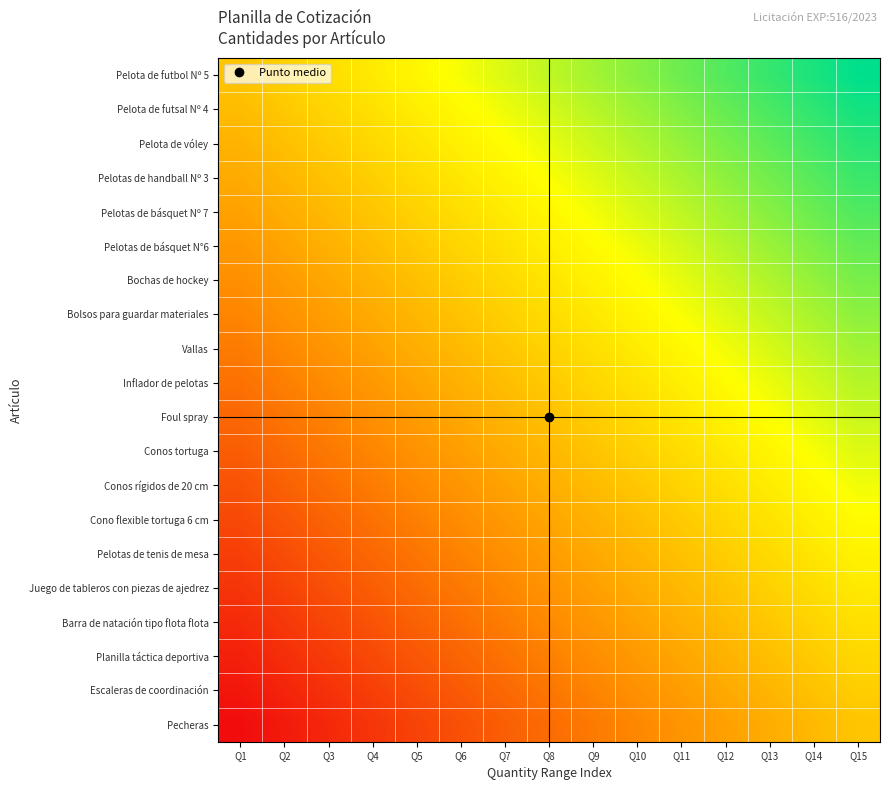

How many data points does each series have?

15